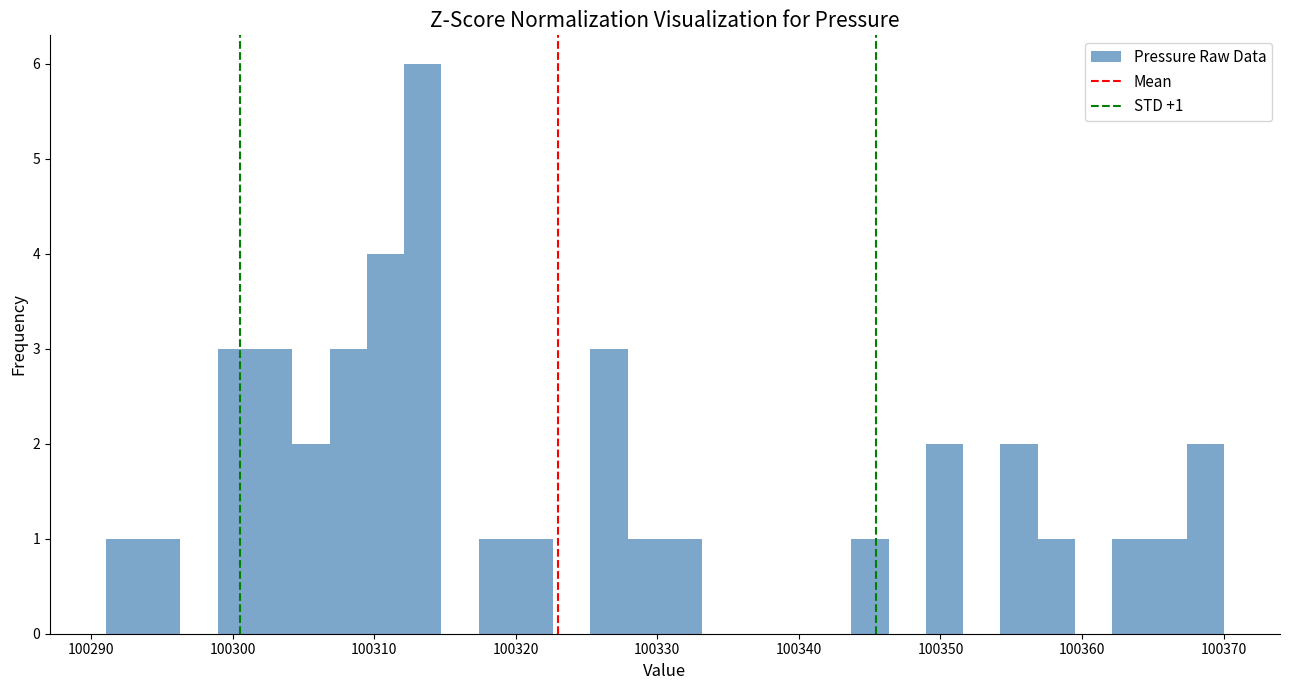

Read against the x-axis, roughly where is the centre of the tallest bar?

100313